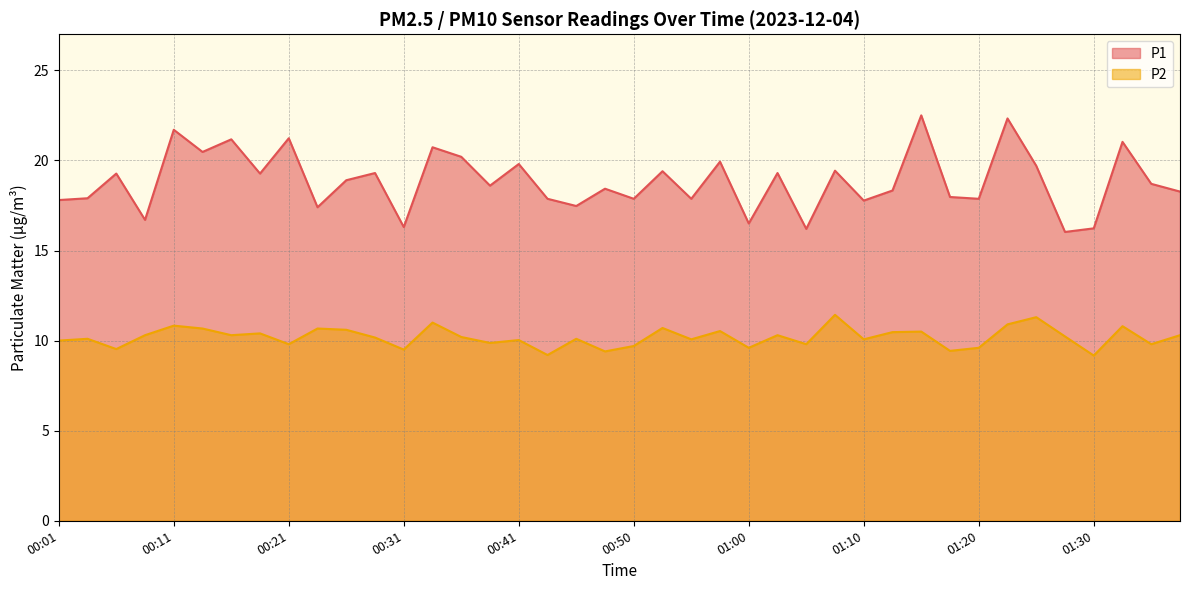

What is the label of the 39th point from the left?

01:35